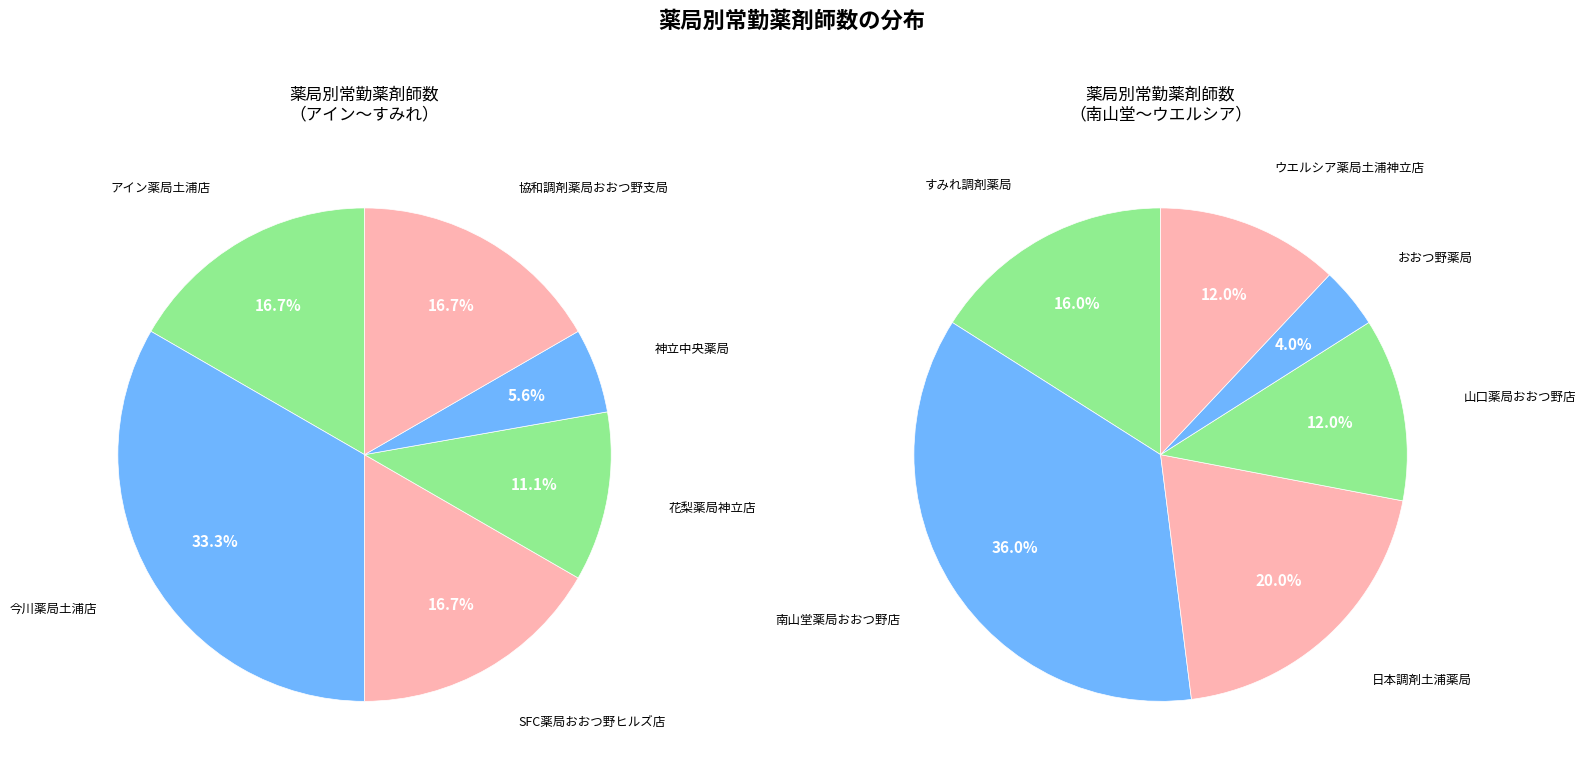

What is the change in value from 神立中央薬局 to すみれ調剤薬局?

+3